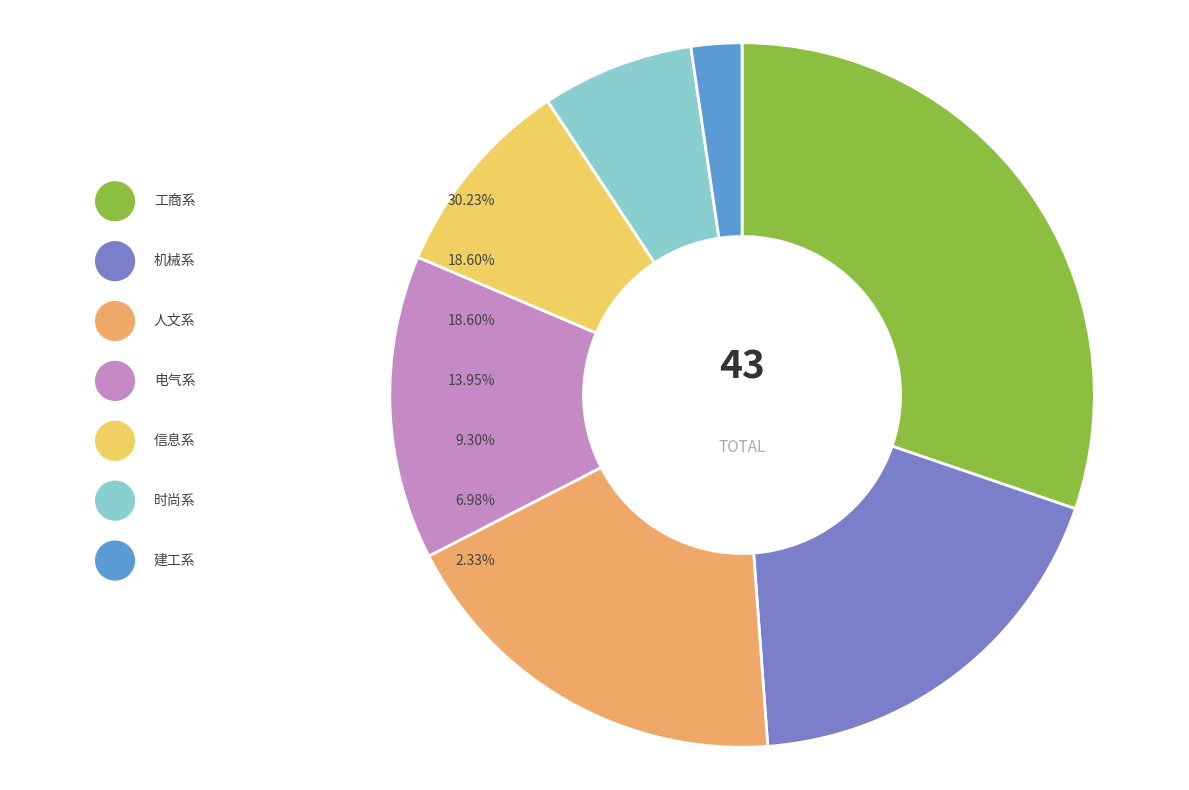

To the nearest percent, what portion does 机械系 represent?

19%